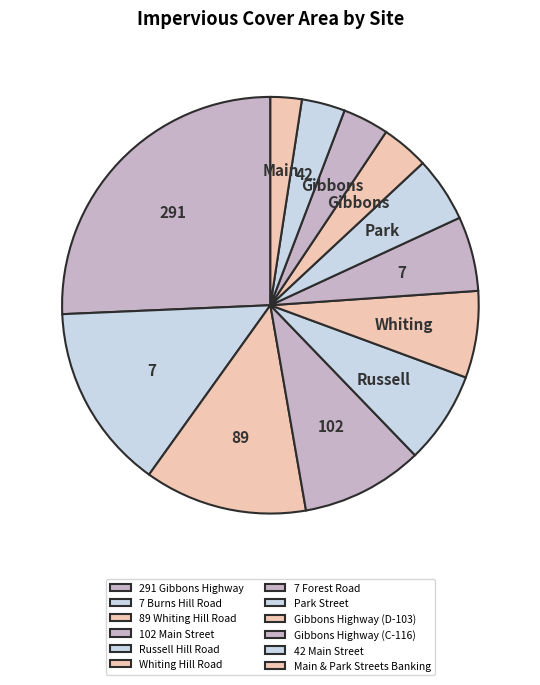

What portion of the pie excludes Gibbons Highway (C-116)?

96.4%